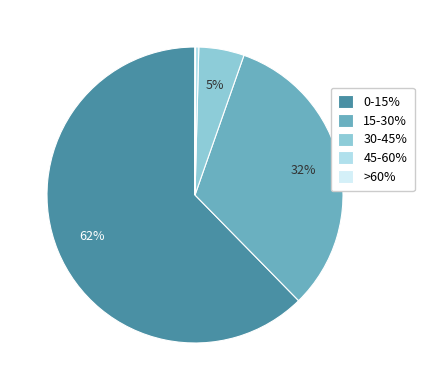

True or false: 15-30% accounts for 32% of the total.

True